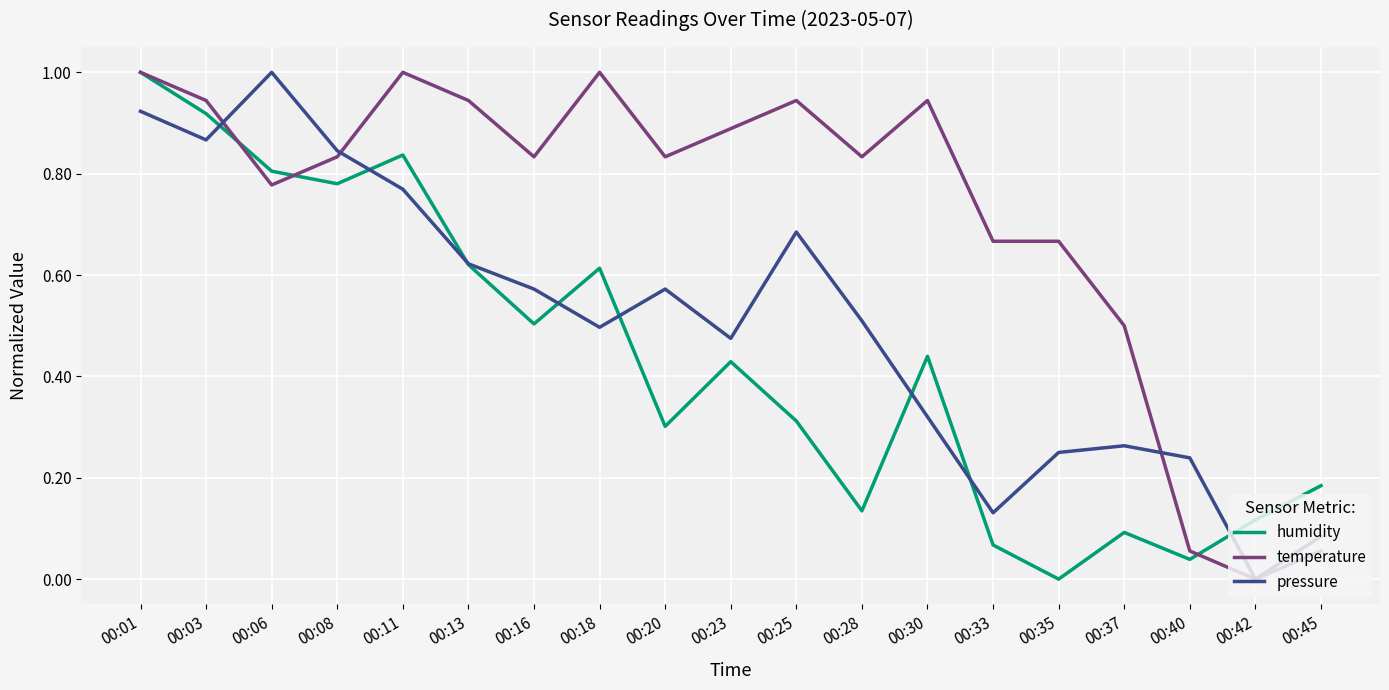

True or false: humidity has more than 0 interior local peaks.

True